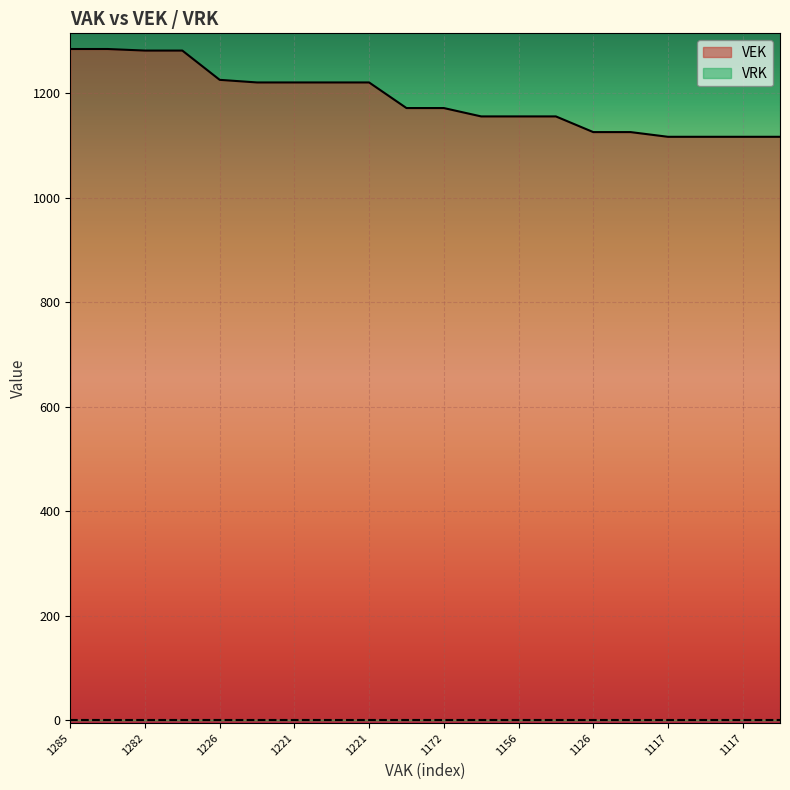

True or false: the data shows 419 at 1172.

False